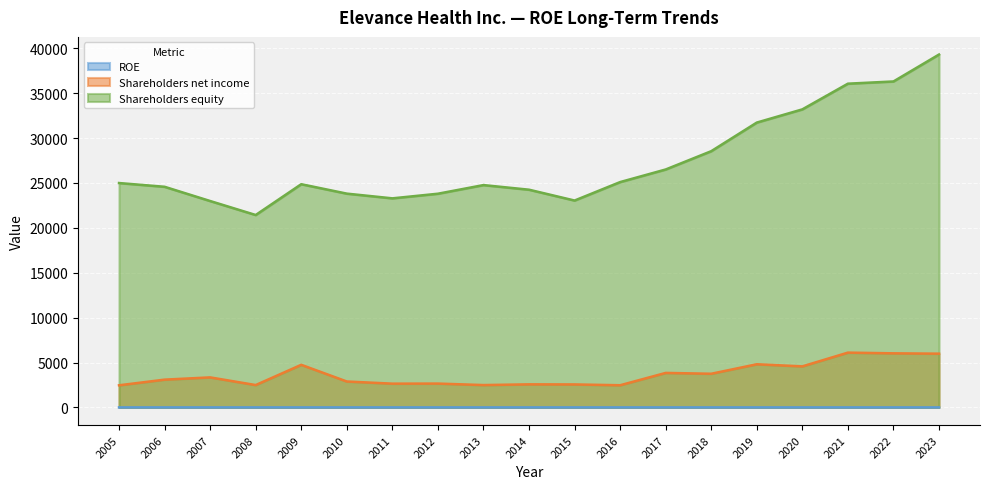

Which series has the largest total across all categories?

Shareholders equity